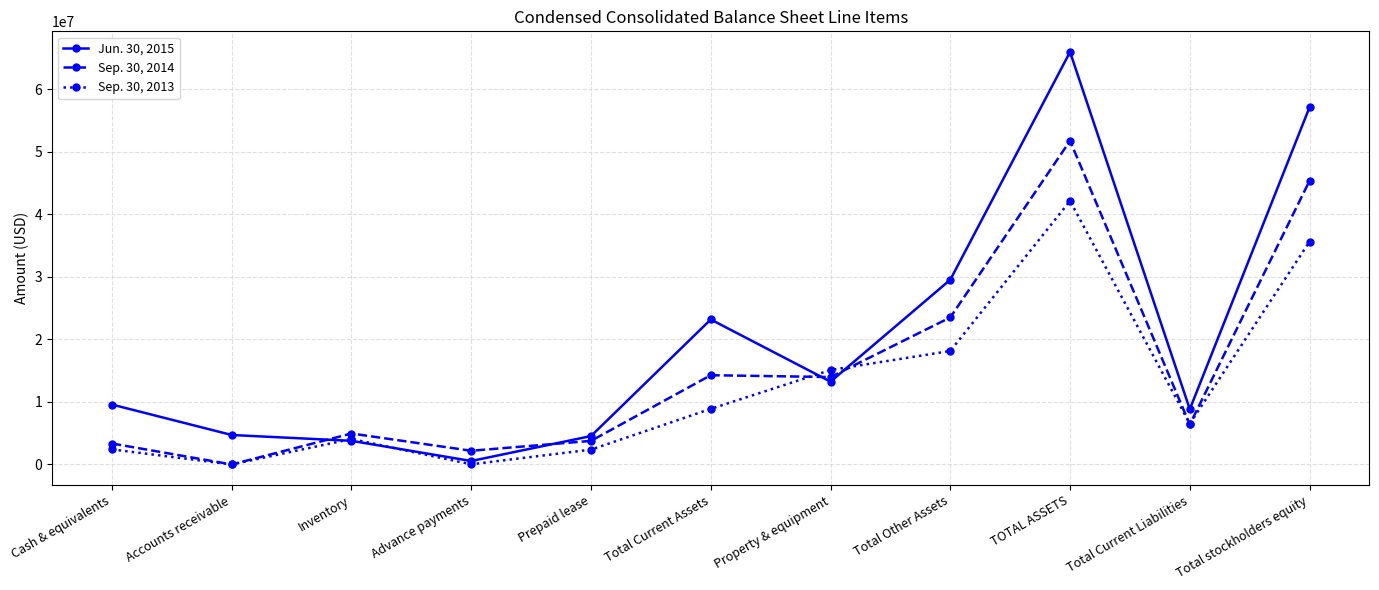

What is the difference between the highest and lowest values at Total Current Assets?

14298864